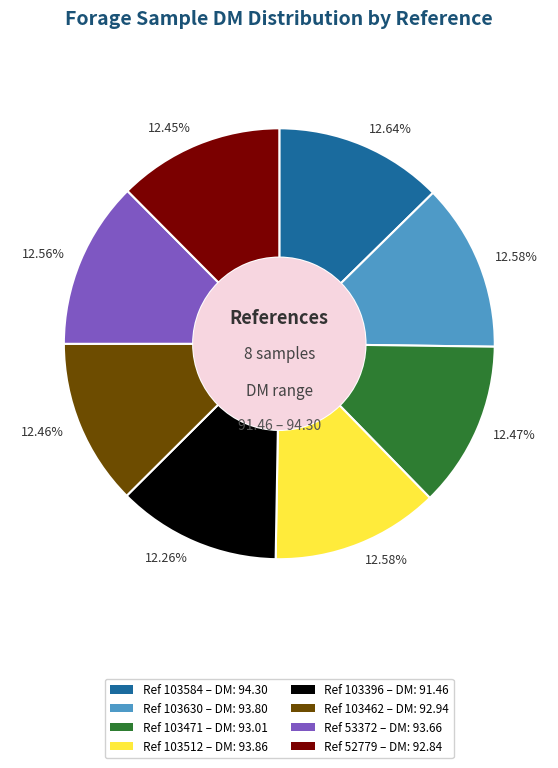

Is there any slice that represents more than half of the pie?

No